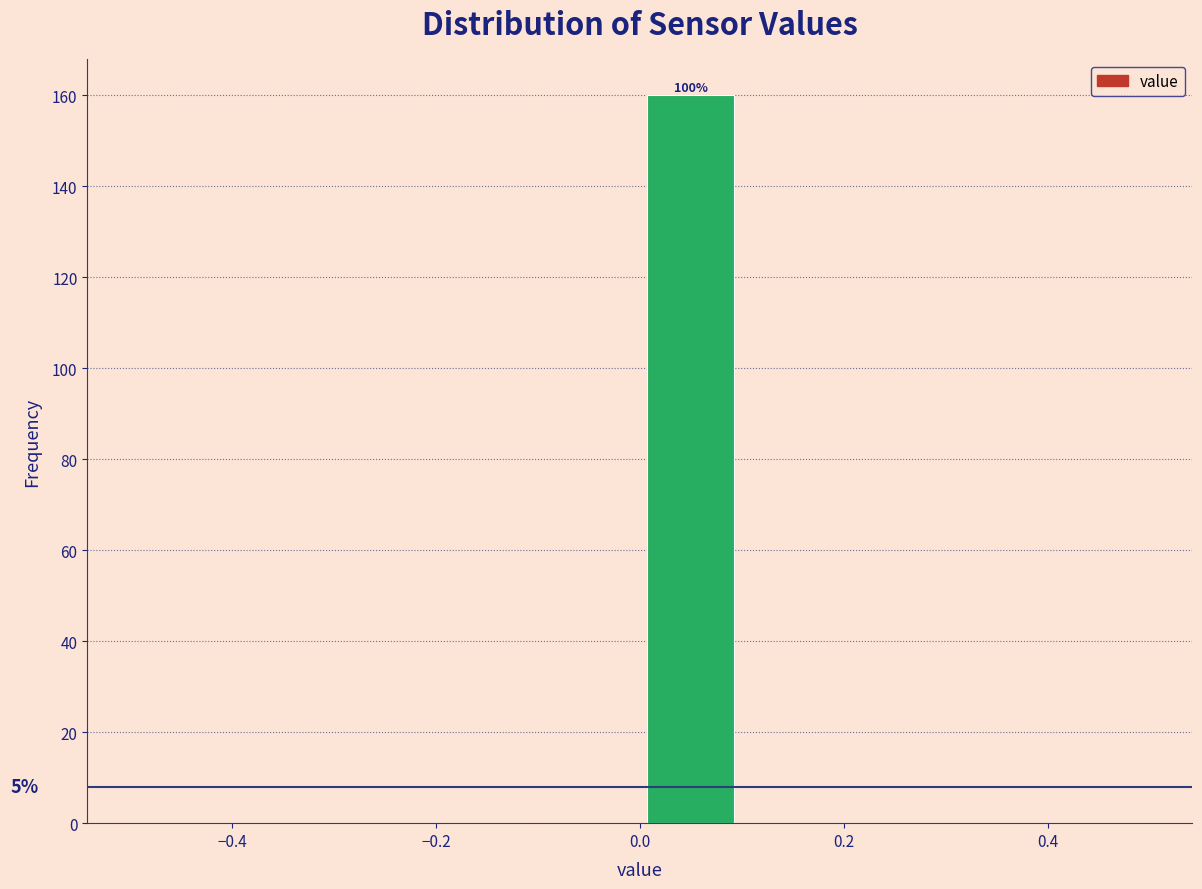

Which range on the x-axis has the tallest bar?

0.0 to 0.1